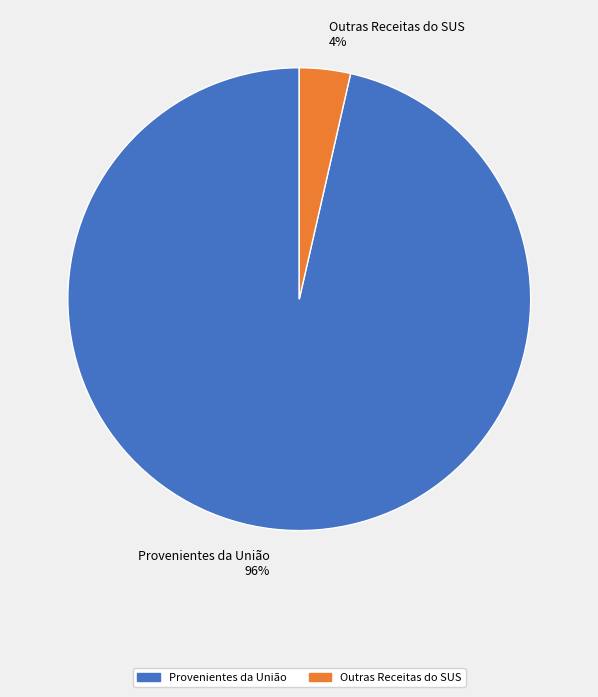

Which category accounts for the majority?

Provenientes da União 96%